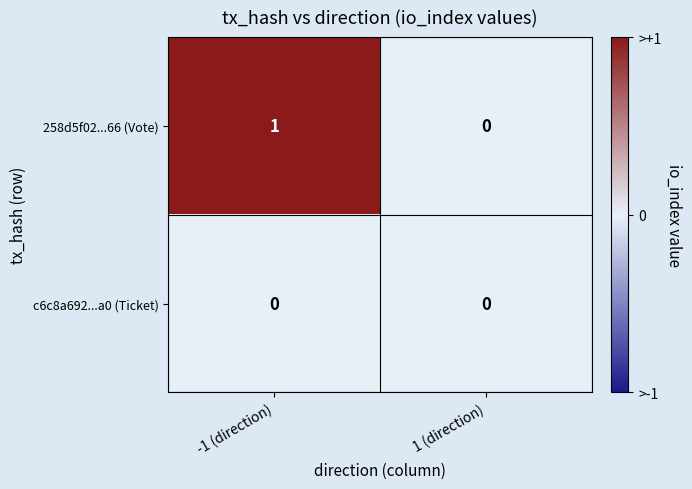

Which category has the highest value across all series?

-1 (direction)